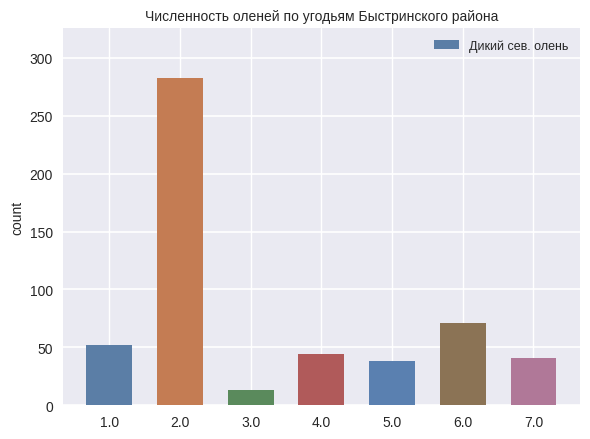

Which category has the highest value across all series?

2.0